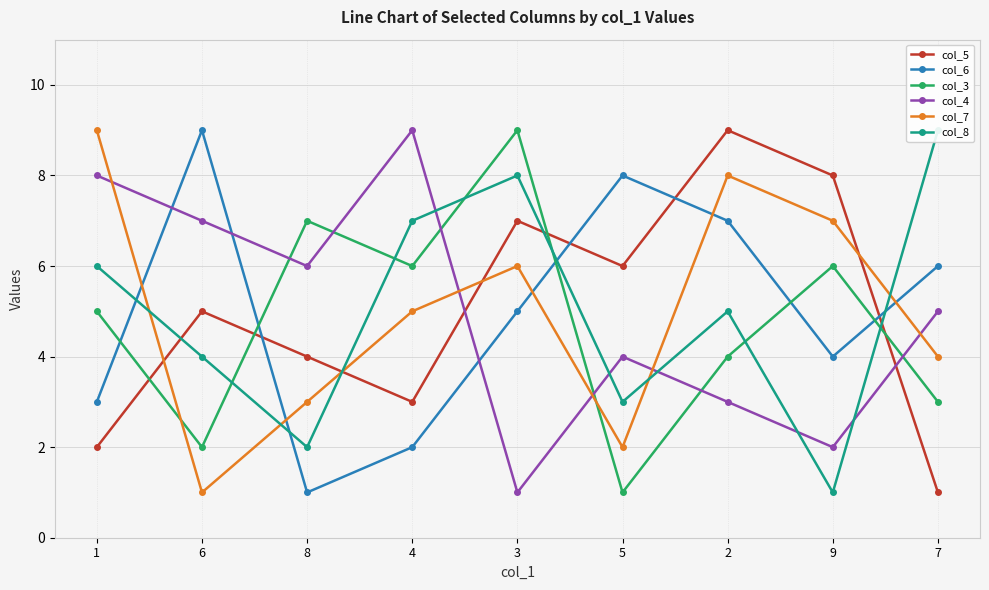

What position from the left is 4?

4